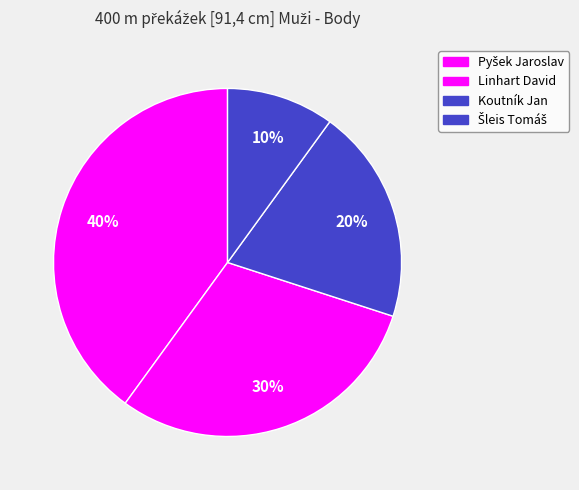

True or false: Linhart David accounts for 30% of the total.

True